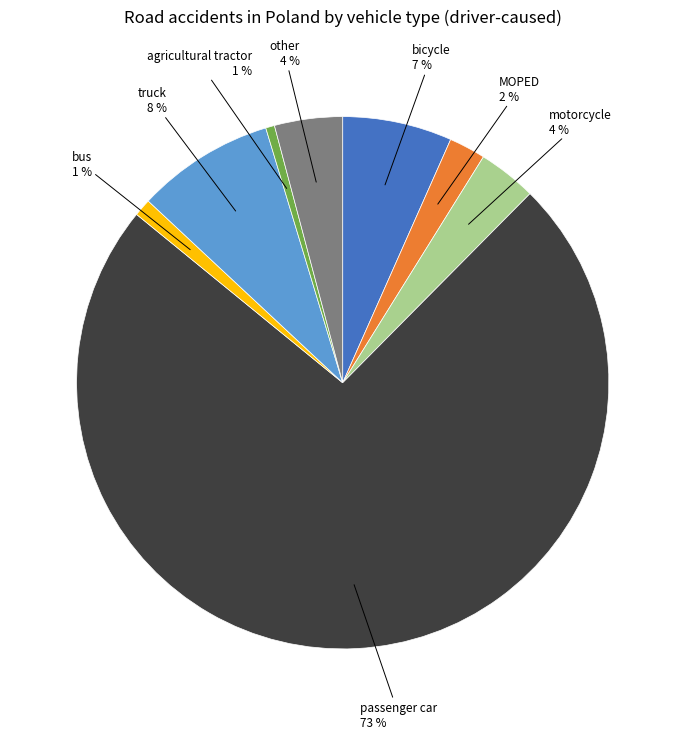

What is the largest slice in the pie chart?

passenger car